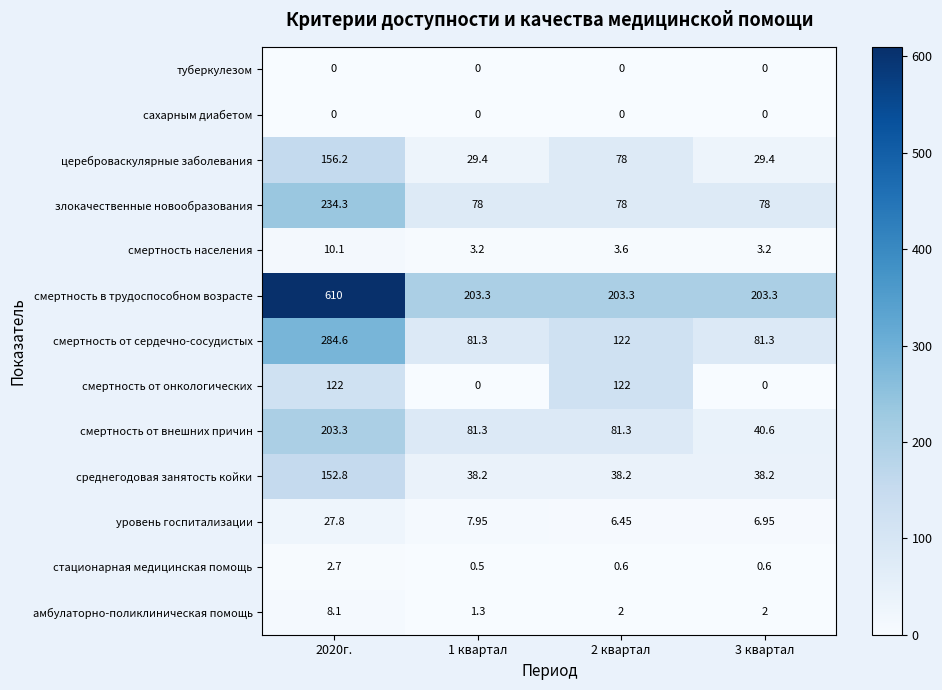

Is the value of смертность от онкологических at 2 квартал greater than the value of злокачественные новообразования at 3 квартал?

Yes